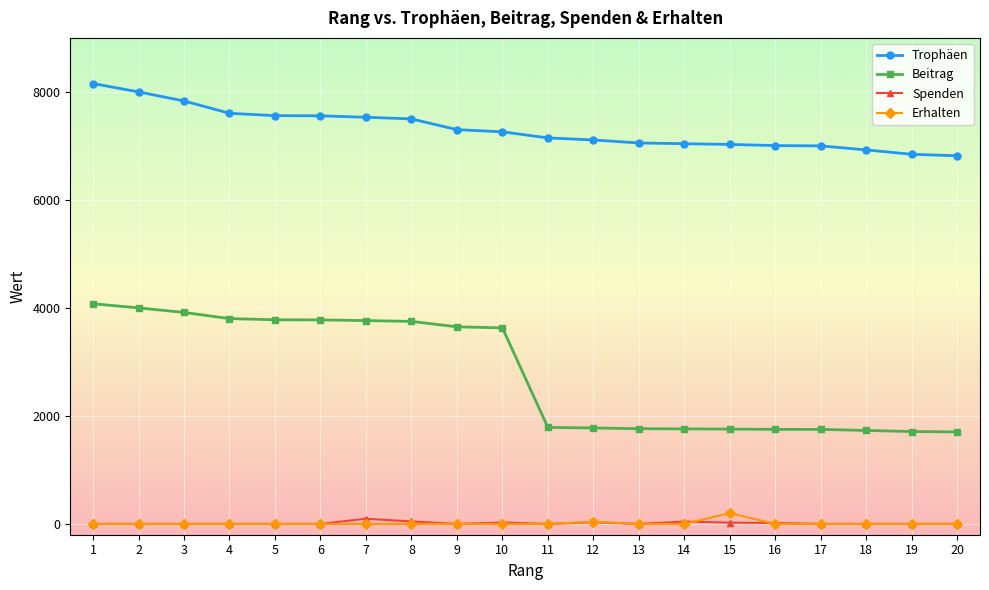

What is the maximum value for Beitrag?

4077